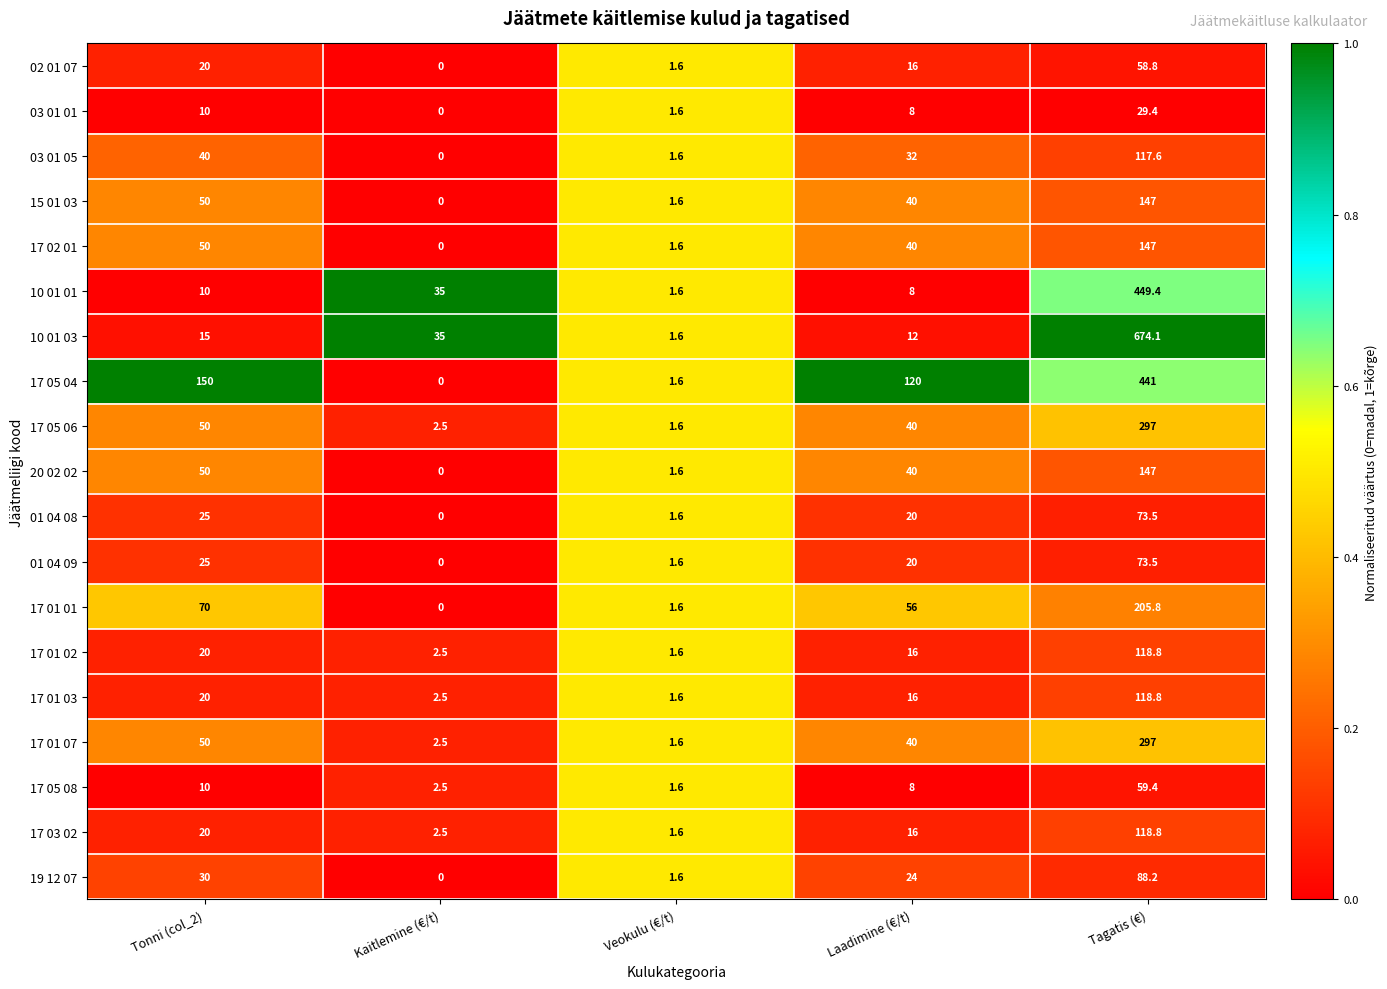

The value of 02 01 07 at Laadimine (€/t) is 8.7. True or false?

False